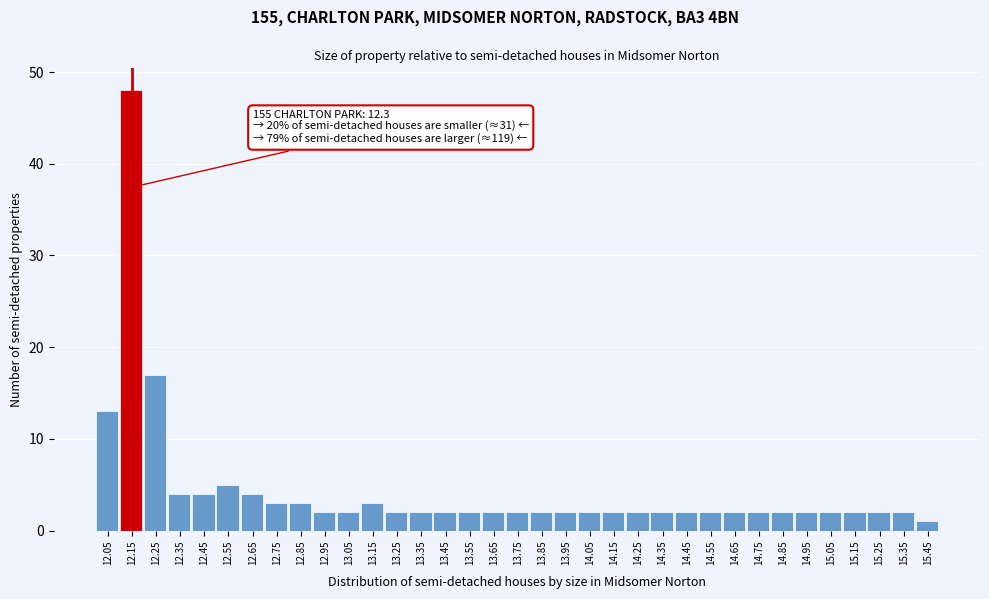

What is the maximum value shown in the chart?

48